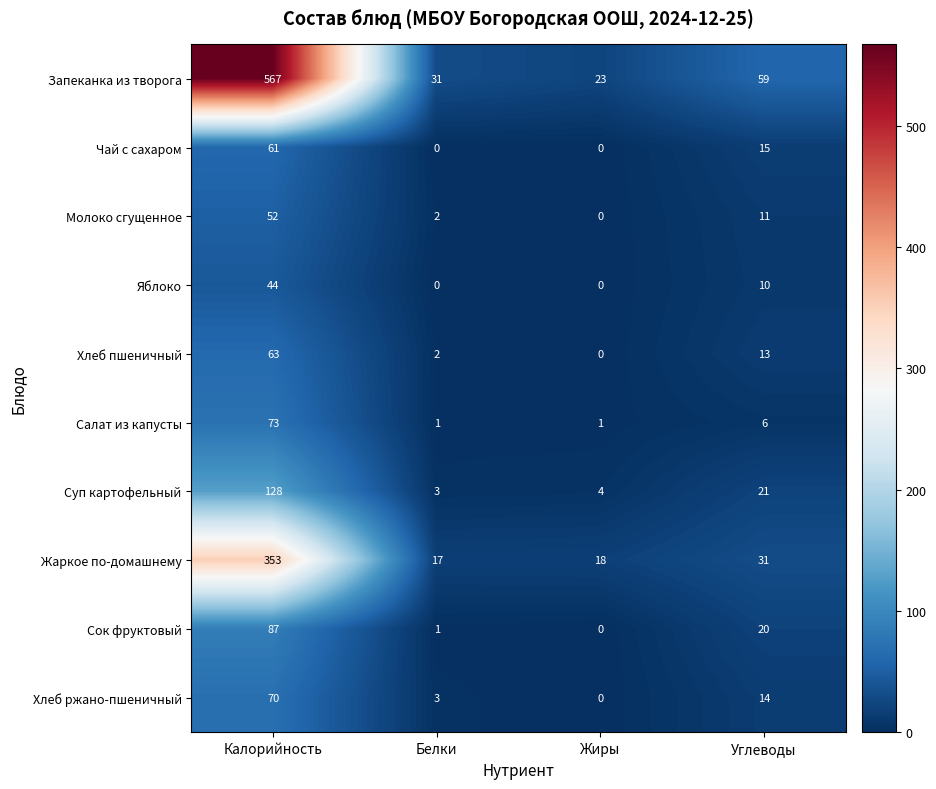

What is the greatest value displayed?

567